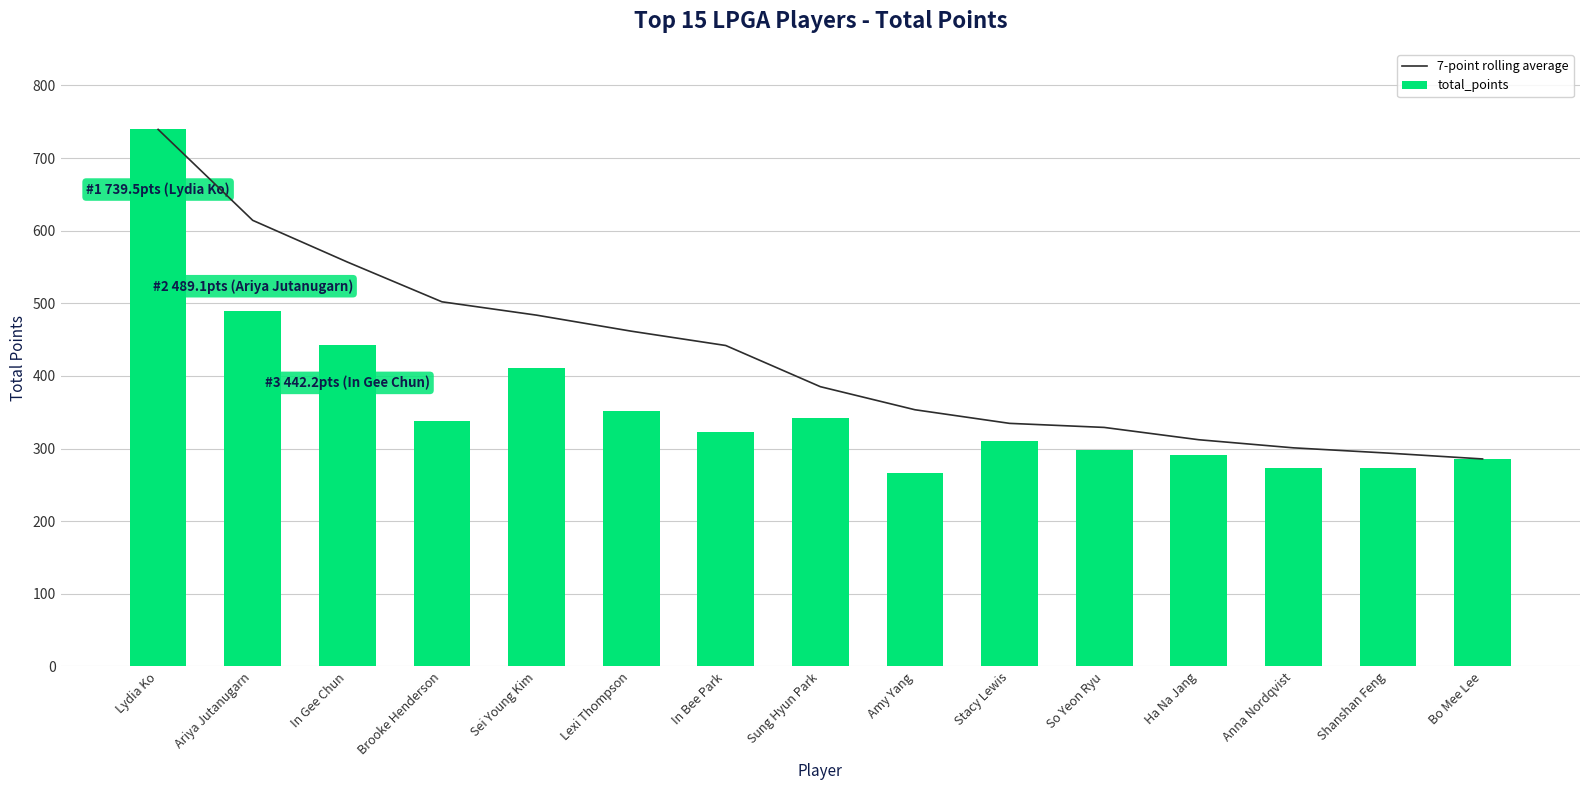

What is the difference between the total_points values at Sei Young Kim and Ha Na Jang?

118.7